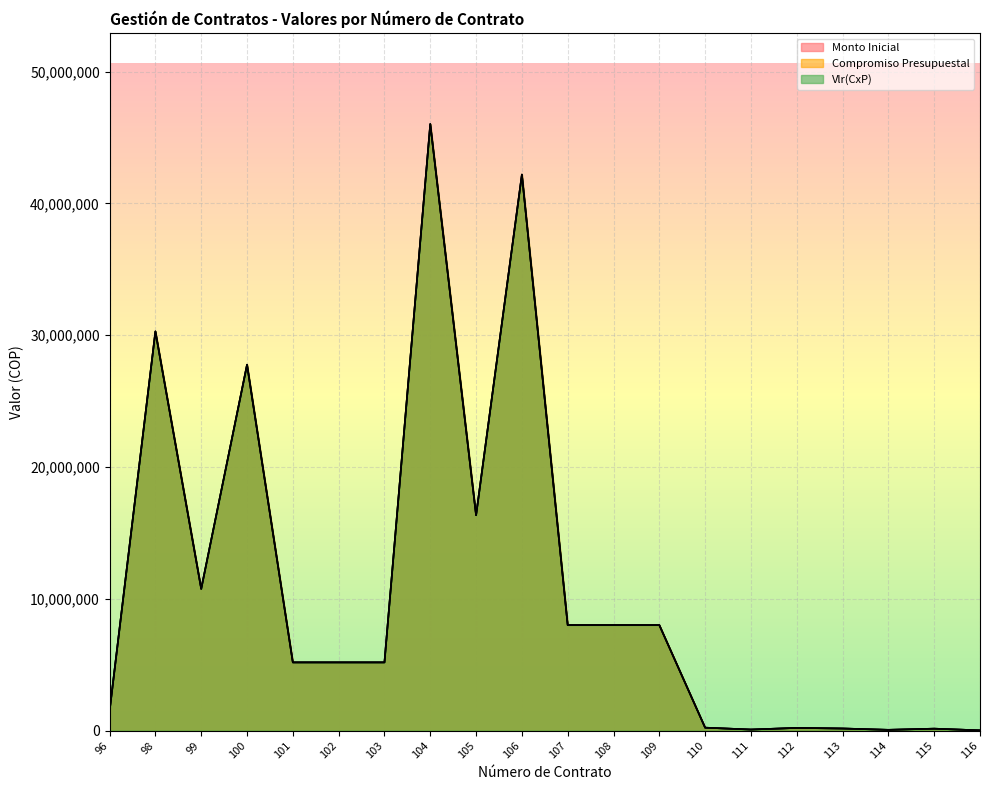

At which category does Compromiso Presupuestal reach its first local peak?

98